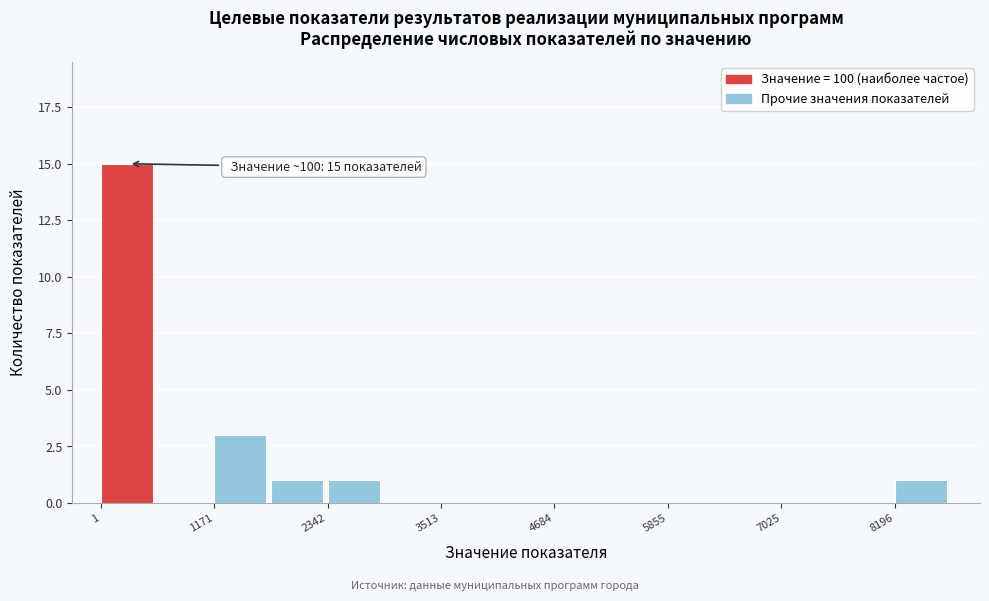

Read against the x-axis, roughly where is the centre of the tallest bar?

200